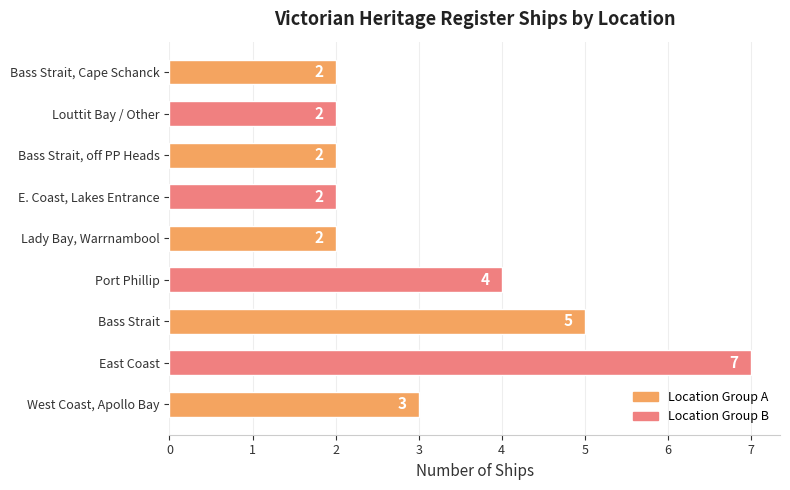

Reading top to bottom, what are all the values shown in this chart?

2	2	2	2	2	4	5	7	3